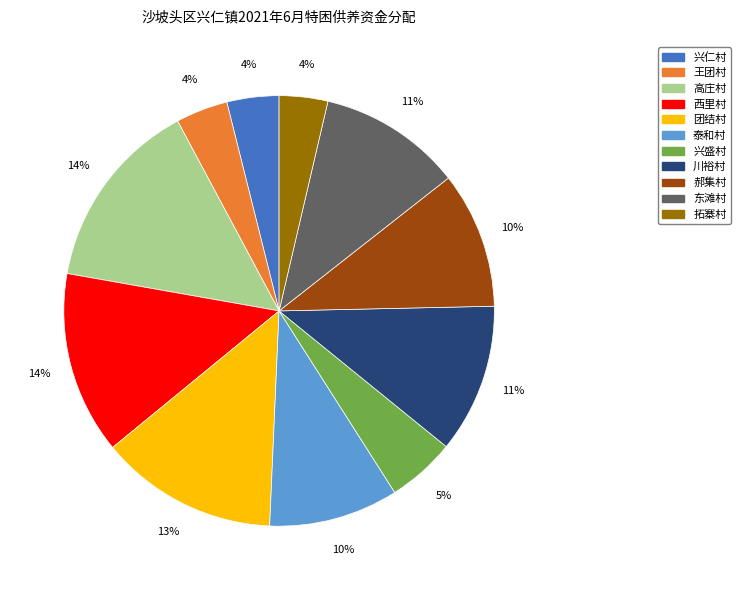

Is it true that 兴盛村 is 5% of the pie?

True